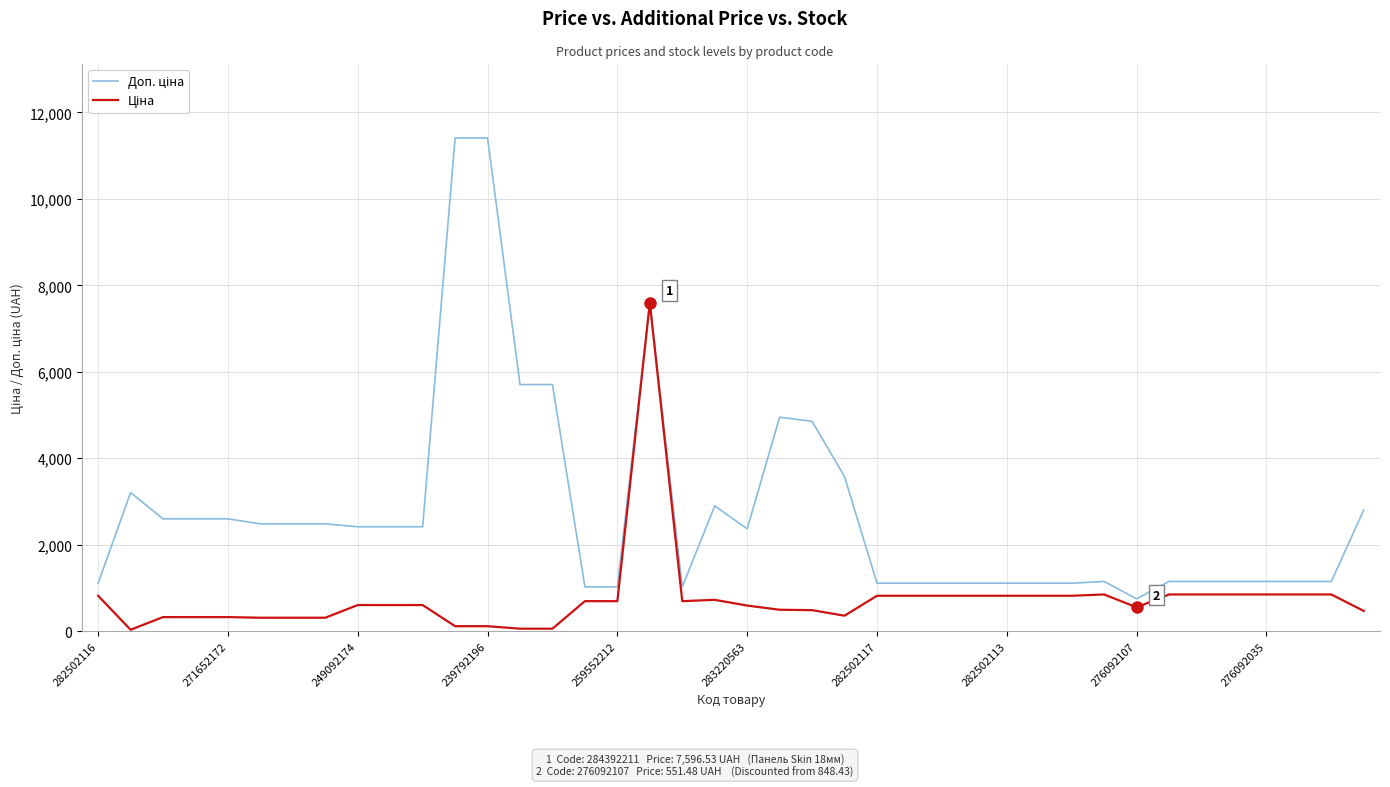

What is the greatest value displayed?

11410.0